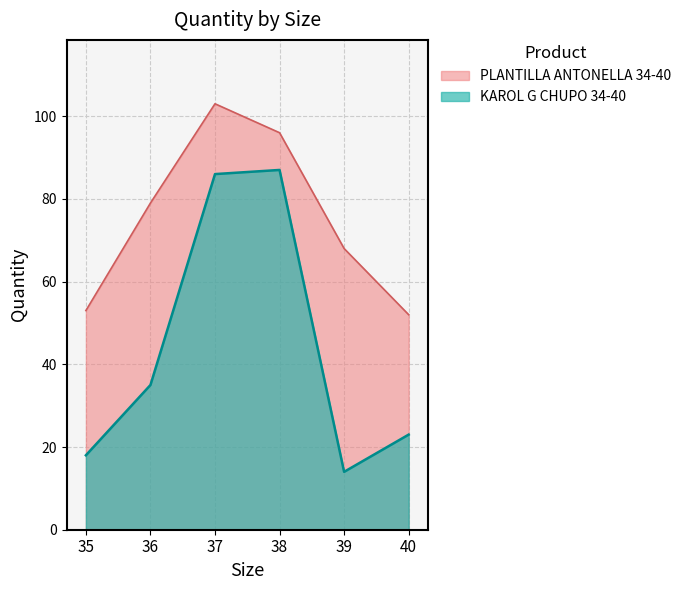

The value of PLANTILLA ANTONELLA 34-40 at 36 is 79. True or false?

True